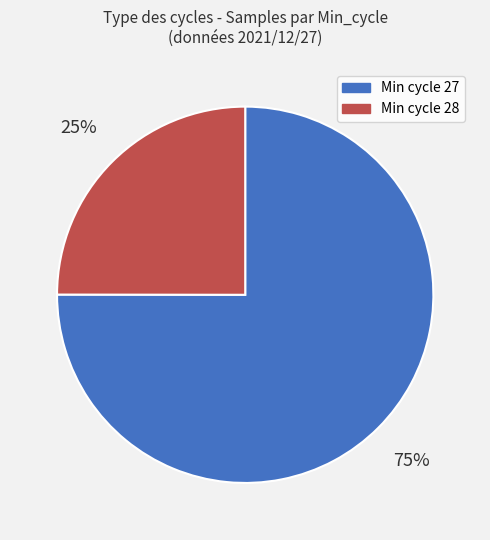

Rank the categories by value from lowest to highest.

Min cycle 28, Min cycle 27